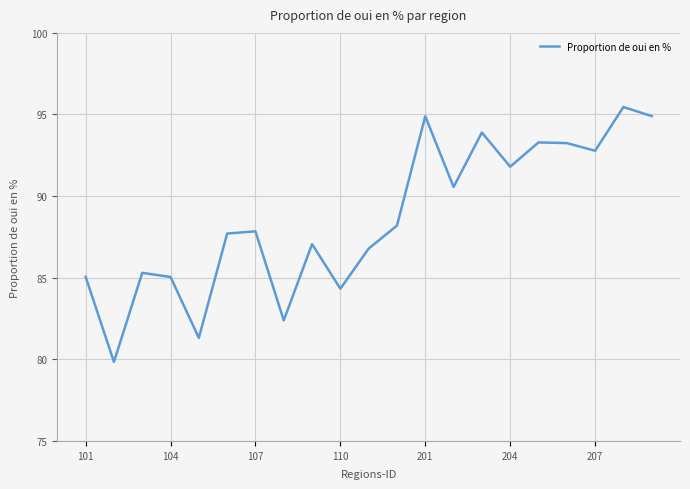

What is the minimum value shown in the chart?

79.8